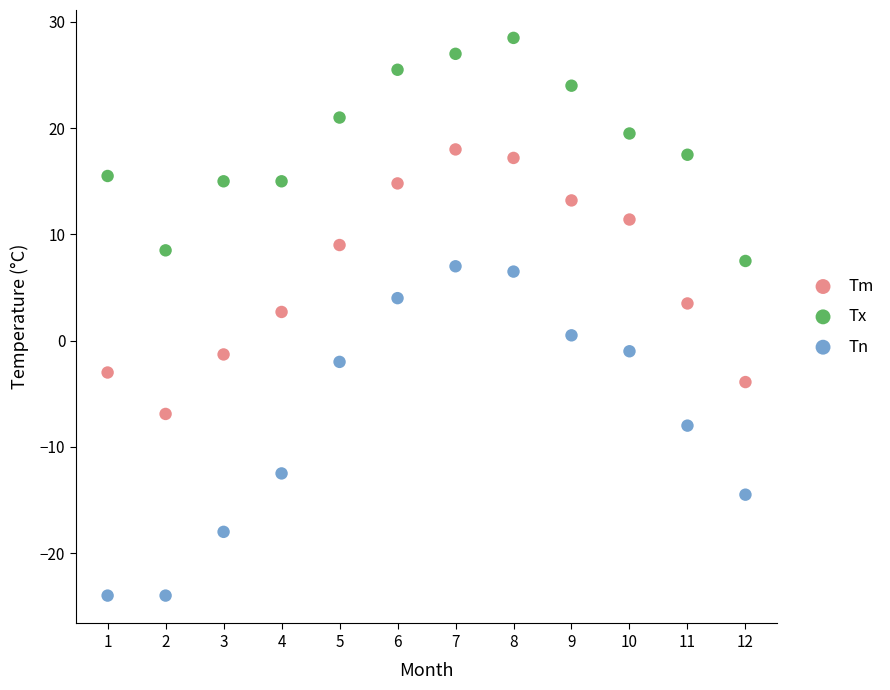

Across all data points, what is the range of X values (max minus min)?

11.0